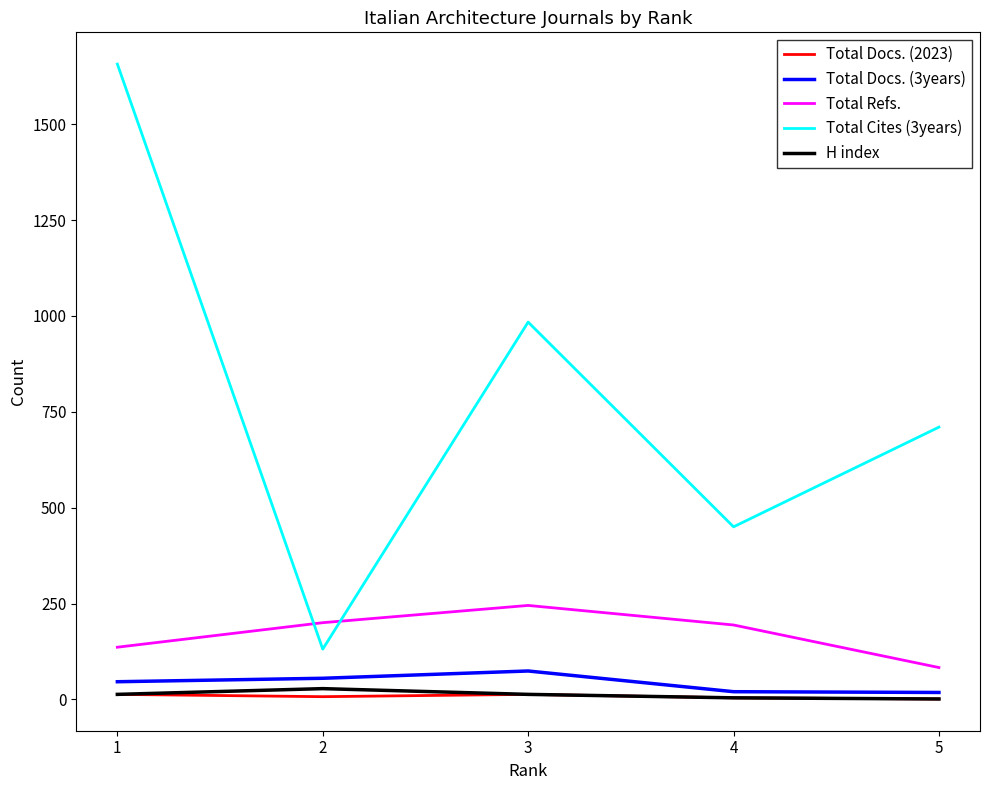

At how many categories does at least one series exceed 739?

2